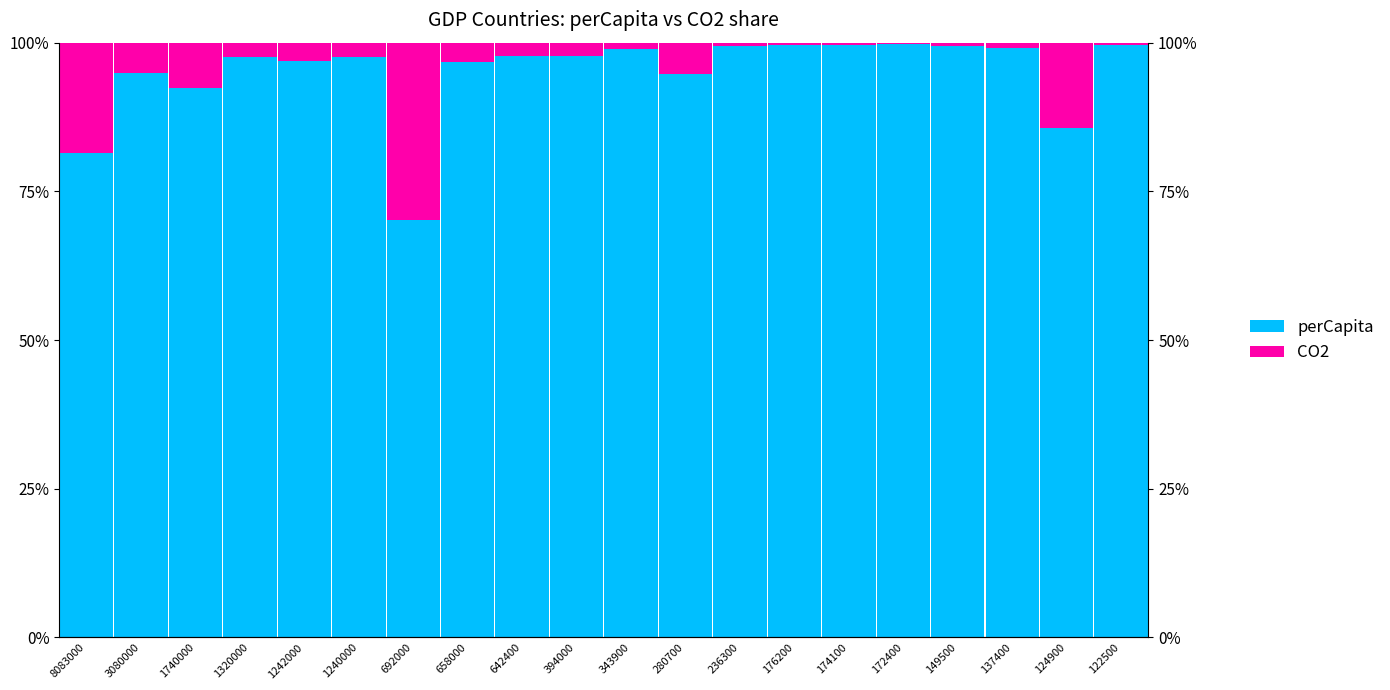

Reading left to right, transcribe all the data shown in this chart.

perCapita: 8083000=81.5	3080000=94.9	1740000=92.4	1320000=97.6	1242000=96.9	1240000=97.6	692000=70.3	658000=96.8	642400=97.8	394000=97.8	343900=98.9	280700=94.8	236300=99.4	176200=99.6	174100=99.6	172400=99.8	149500=99.5	137400=99.0	124900=85.7	122500=99.7
CO2: 8083000=18.5	3080000=5.1	1740000=7.6	1320000=2.4	1242000=3.1	1240000=2.4	692000=29.7	658000=3.2	642400=2.2	394000=2.2	343900=1.1	280700=5.2	236300=0.6	176200=0.4	174100=0.4	172400=0.2	149500=0.5	137400=1.0	124900=14.3	122500=0.3